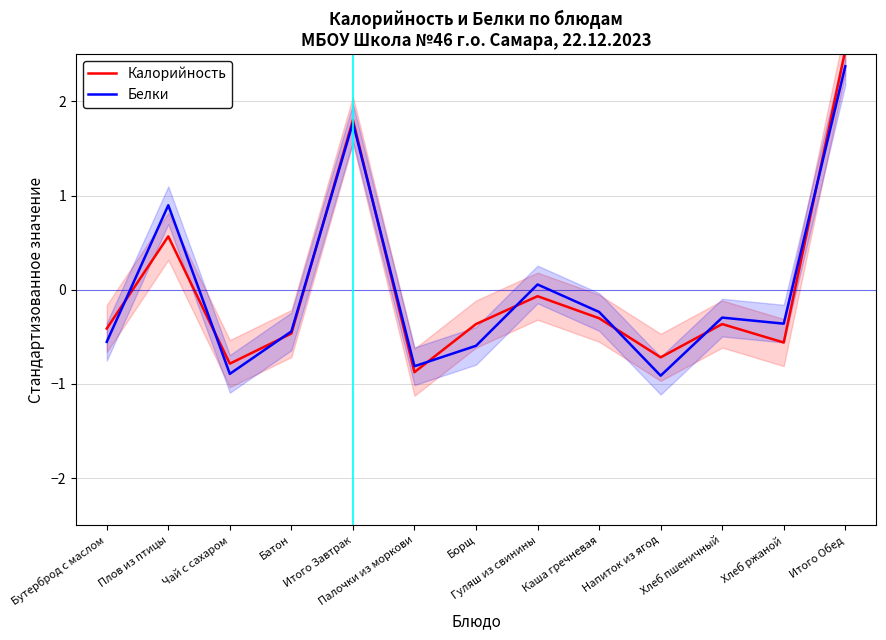

Which series changed the most between Напиток из ягод and Итого Обед?

Белки